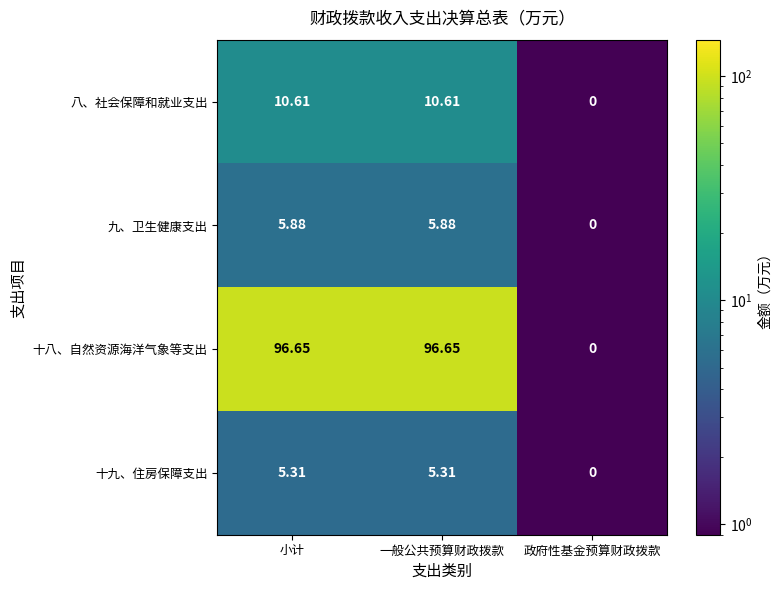

How many data points in 八、社会保障和就业支出 are above 10?

2